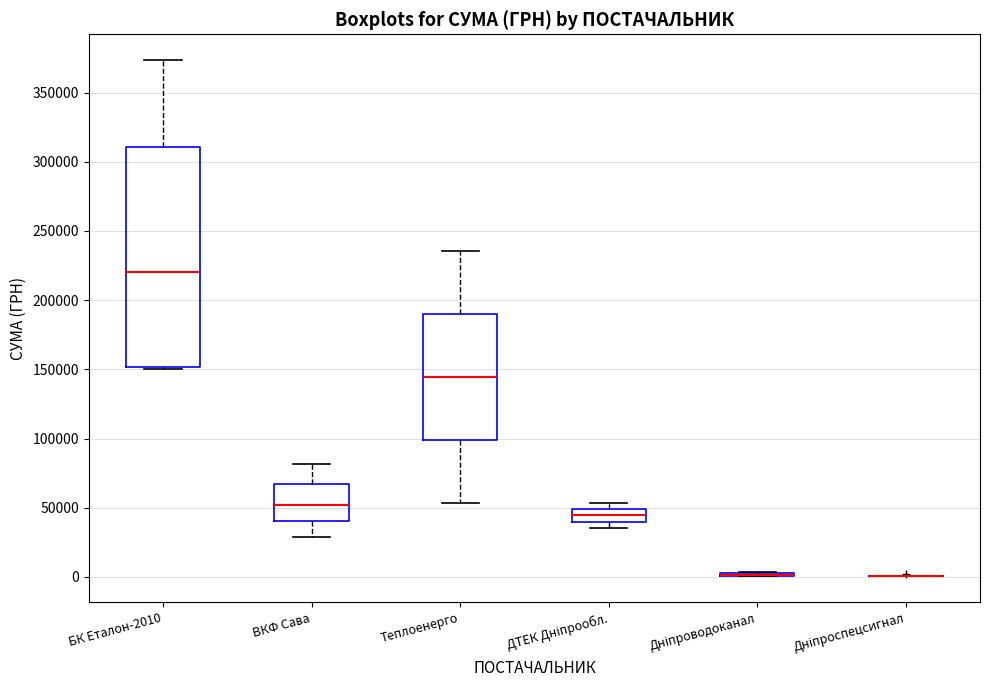

Comparing the boxes themselves (not the whiskers), which one is the tallest?

БК Еталон-2010